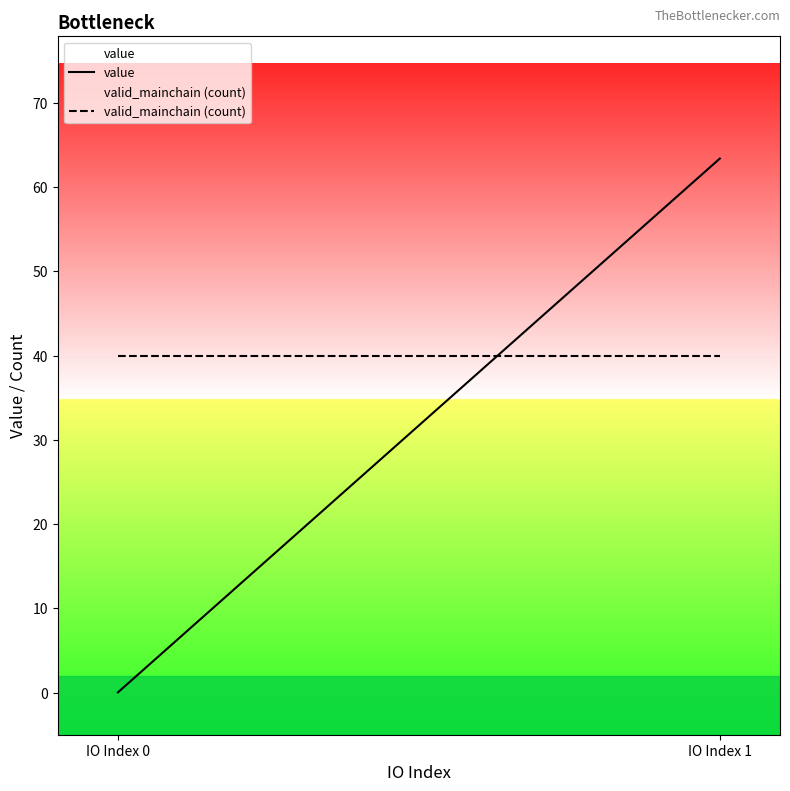

Which series has the largest total across all categories?

valid_mainchain (count)